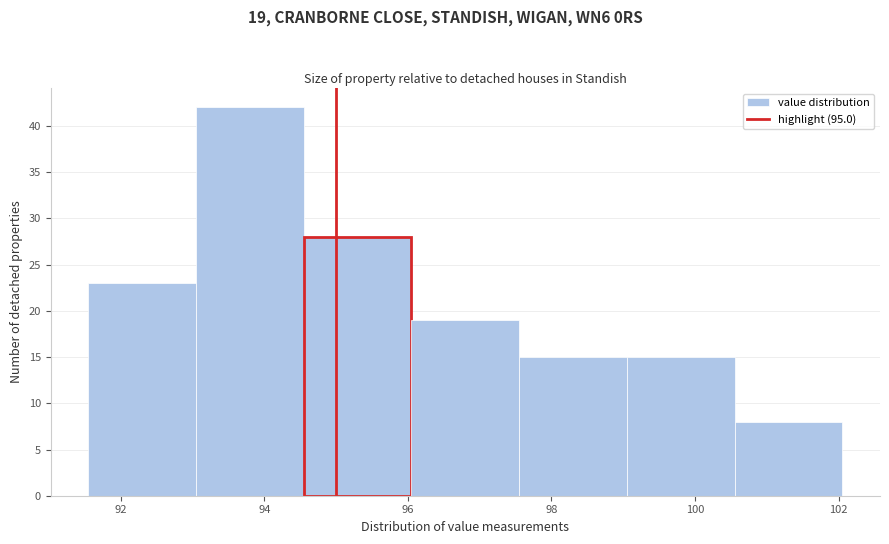

Which range on the x-axis has the tallest bar?

93.05 to 94.55